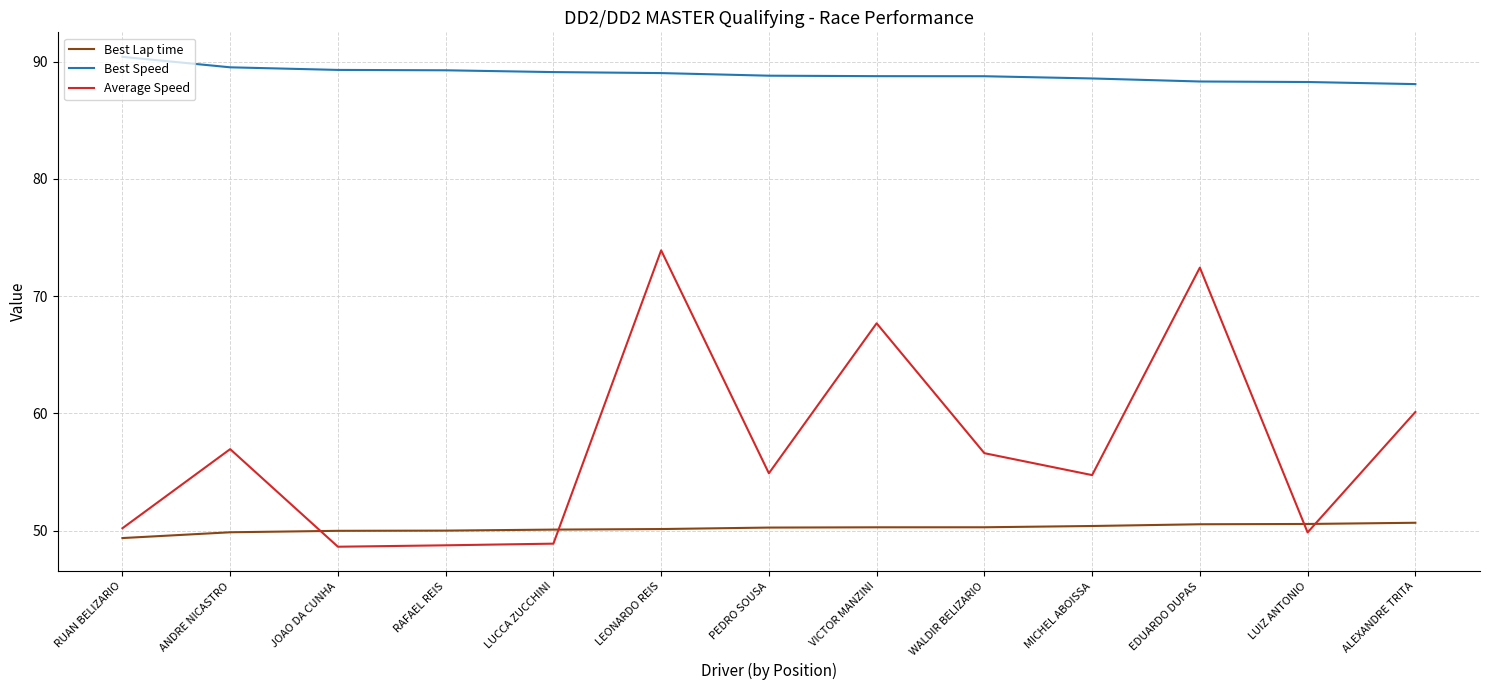

How many lines are shown in the chart?

3